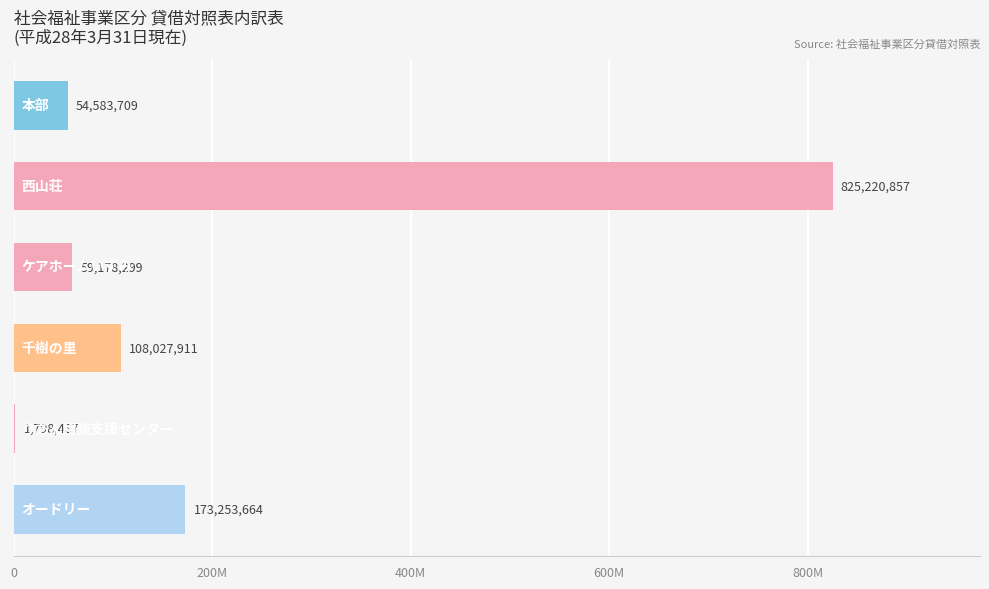

What is the maximum value shown in the chart?

825220857